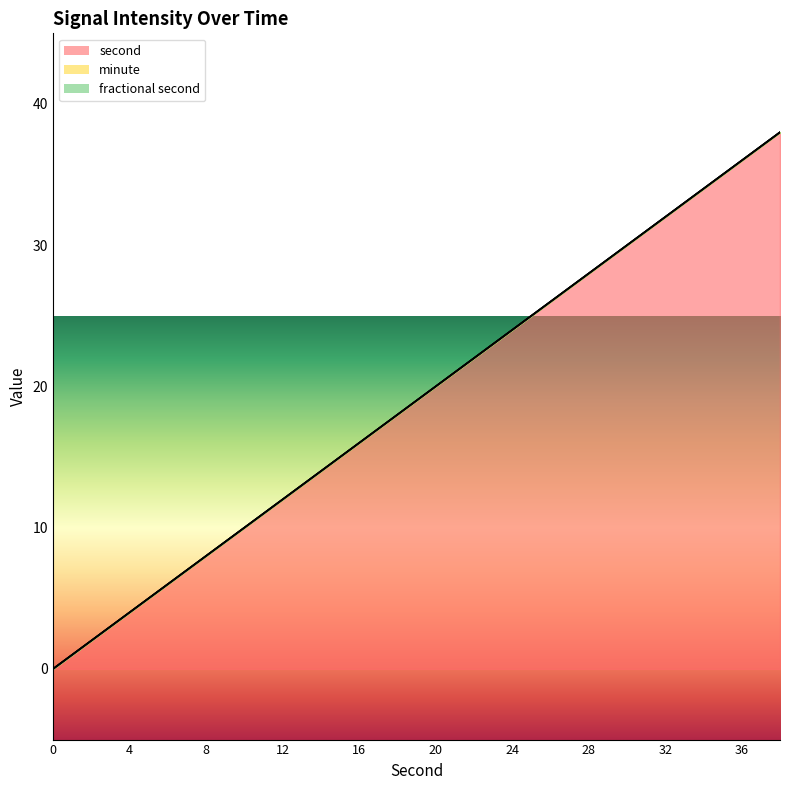

The second series shows 24 at 24. True or false?

True